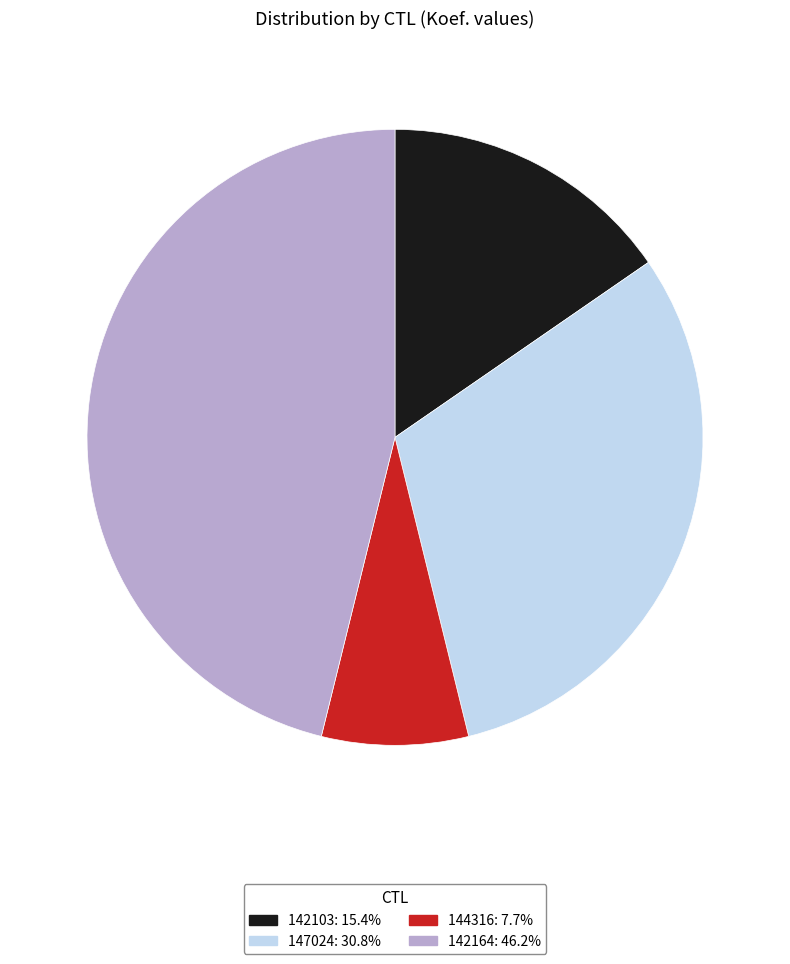

Between 142164 and 147024, which is larger?

142164